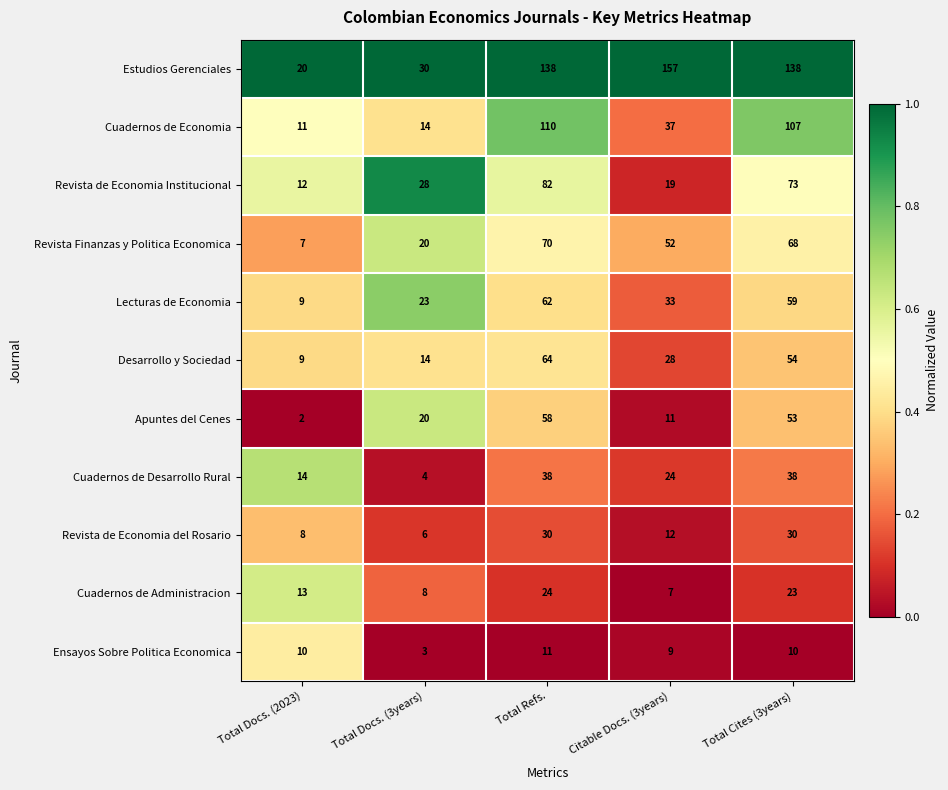

Between Total Refs. and Total Cites (3years), which series saw the biggest shift?

Desarrollo y Sociedad